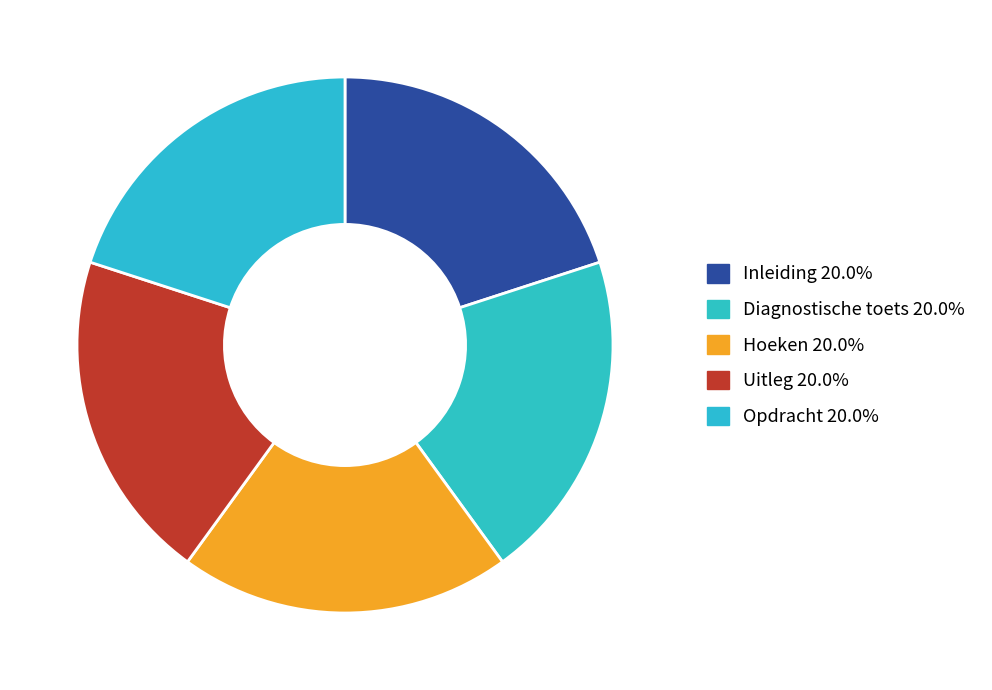

Which category has the smallest portion of the pie?

Inleiding